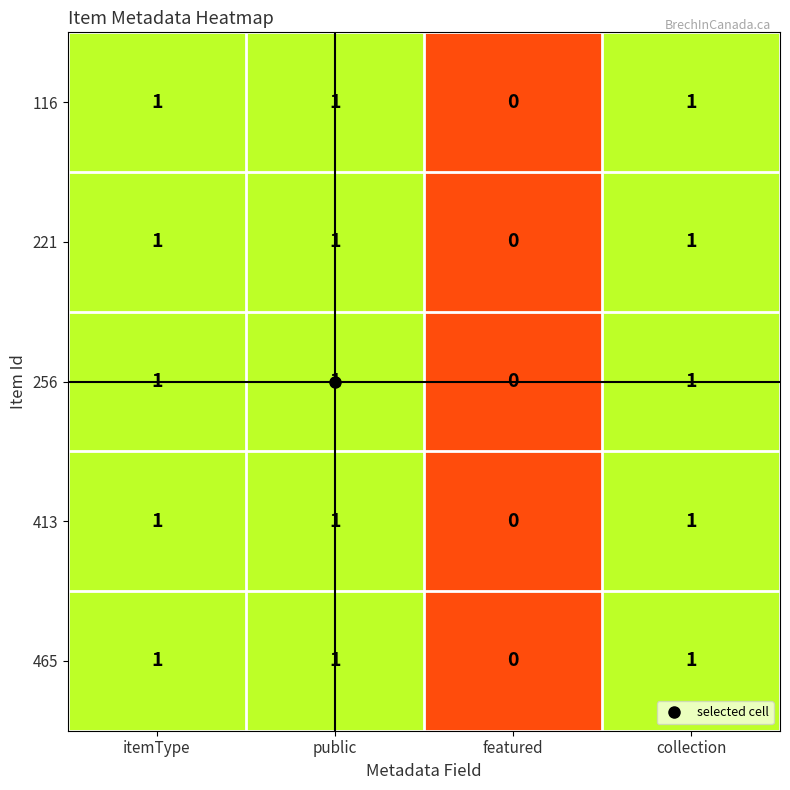

Which category has the lowest value in the 116 series?

featured